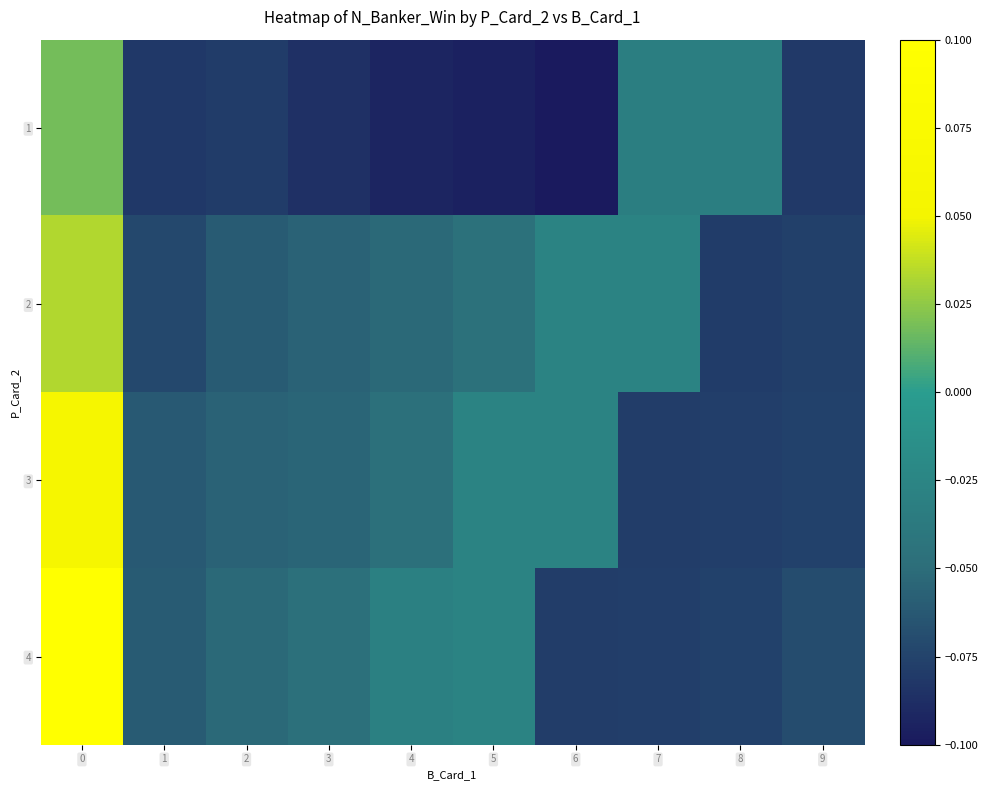

Reading left to right, transcribe all the data shown in this chart.

1: 0=0.0	1=-0.1	2=-0.1	3=-0.1	4=-0.1	5=-0.1	6=-0.1	7=-0.0	8=-0.0	9=-0.1
2: 0=0.0	1=-0.1	2=-0.1	3=-0.1	4=-0.1	5=-0.0	6=-0.0	7=-0.0	8=-0.1	9=-0.1
3: 0=0.1	1=-0.1	2=-0.1	3=-0.1	4=-0.0	5=-0.0	6=-0.0	7=-0.1	8=-0.1	9=-0.1
4: 0=0.1	1=-0.1	2=-0.1	3=-0.0	4=-0.0	5=-0.0	6=-0.1	7=-0.1	8=-0.1	9=-0.1